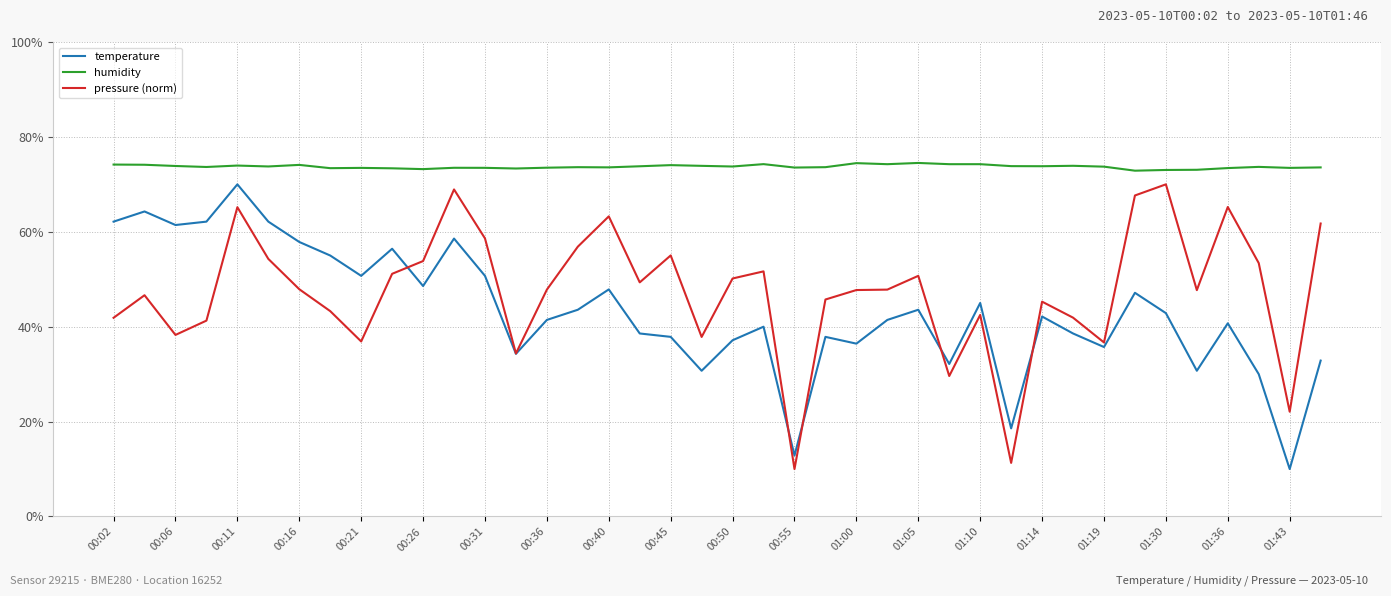

What is the difference between the second highest and second lowest values in the temperature series?

51.4